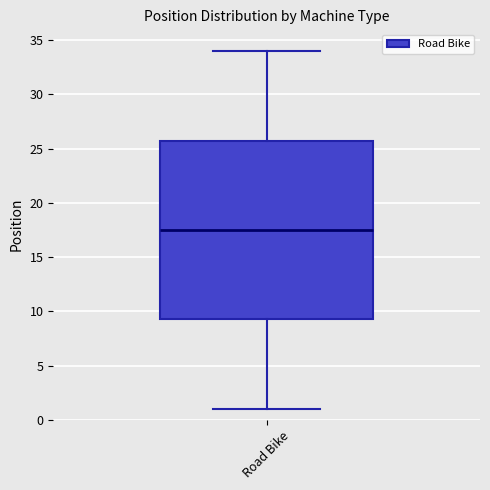

Read this box plot against the y-axis: the position of the median line, the range covered by the box, and the ends of both whiskers. The values are not printed on the chart, so give them approximately, as read against the axis.

median 17.5, box 9.5 to 26.0, whiskers 1.0 to 34.0